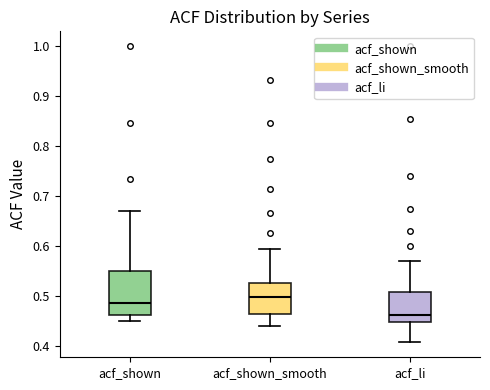

Where does the lower whisker of the box for acf_shown end on the y-axis? The values are not printed on the chart, so give them approximately, as read against the axis.

0.45